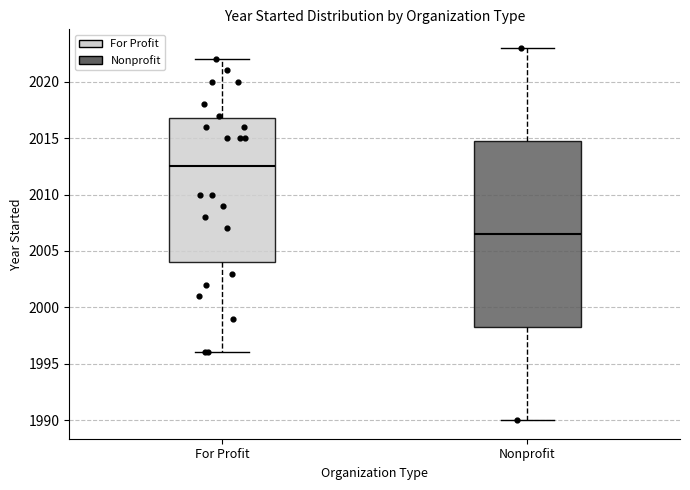

Where does the upper whisker of the box for For Profit end on the y-axis? The values are not printed on the chart, so give them approximately, as read against the axis.

2022.0